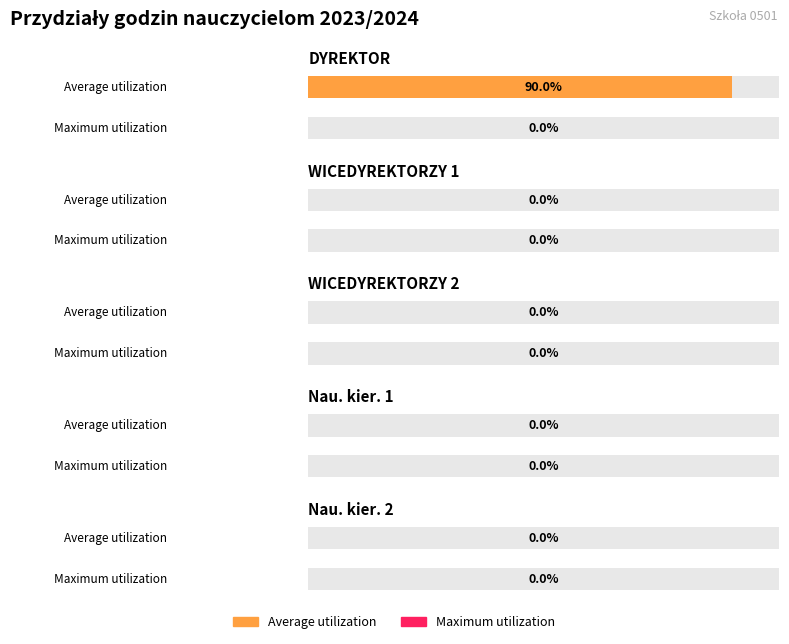

How many distinct data groups are displayed?

2